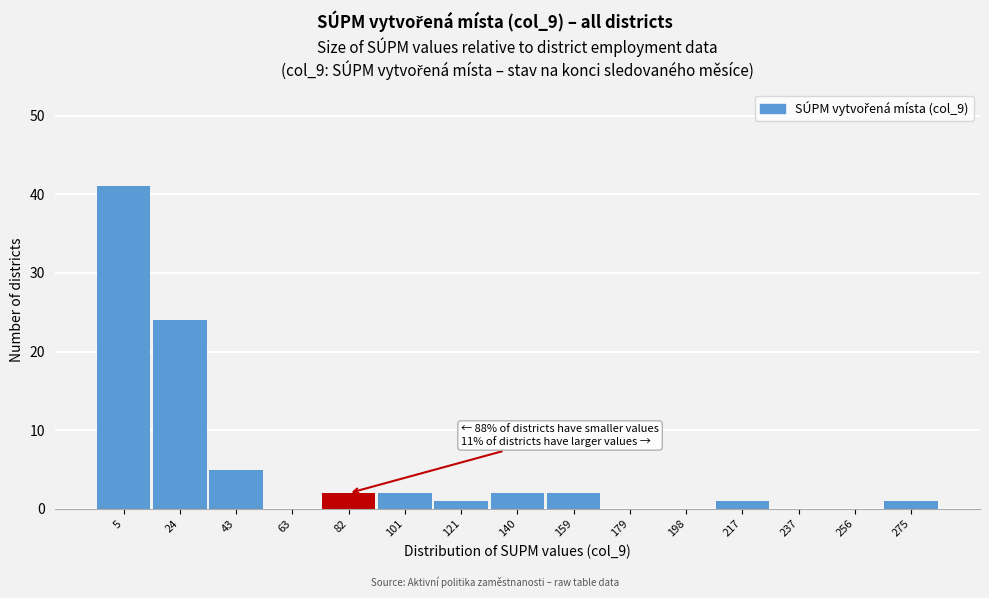

Reading left to right, extract all data points from this chart.

5=41	24=24	43=5	63=0	82=2	101=2	121=1	140=2	159=2	179=0	198=0	217=1	237=0	256=0	275=1